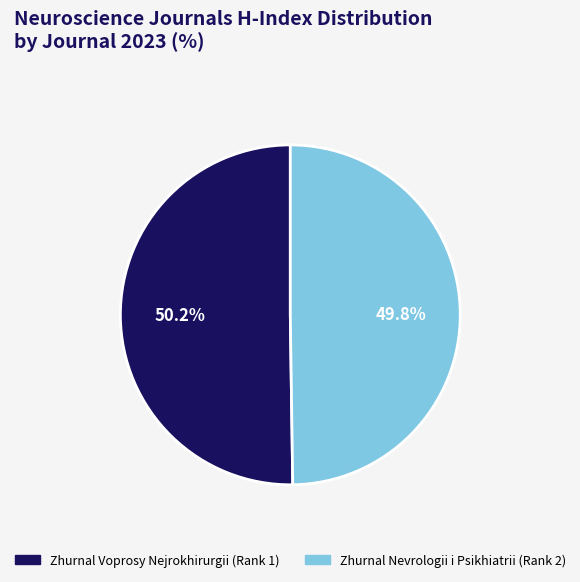

What percentage do Zhurnal Voprosy Nejrokhirurgii (Rank 1) and Zhurnal Nevrologii i Psikhiatrii (Rank 2) together represent?

100.0%